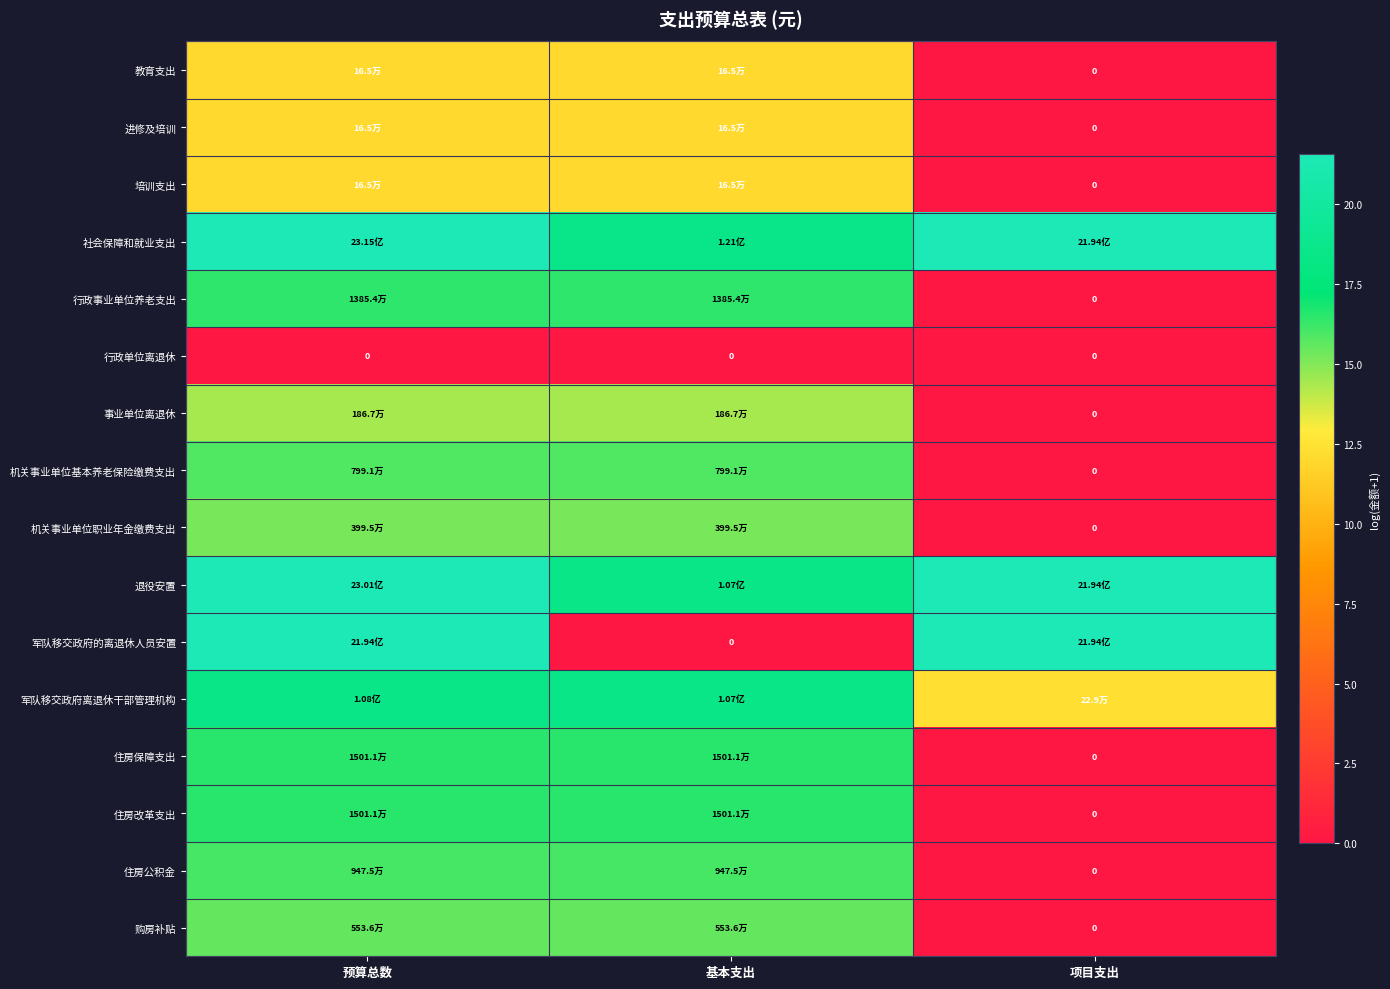

What is the difference between the maximum and minimum values in the 住房改革支出 series?

16.5